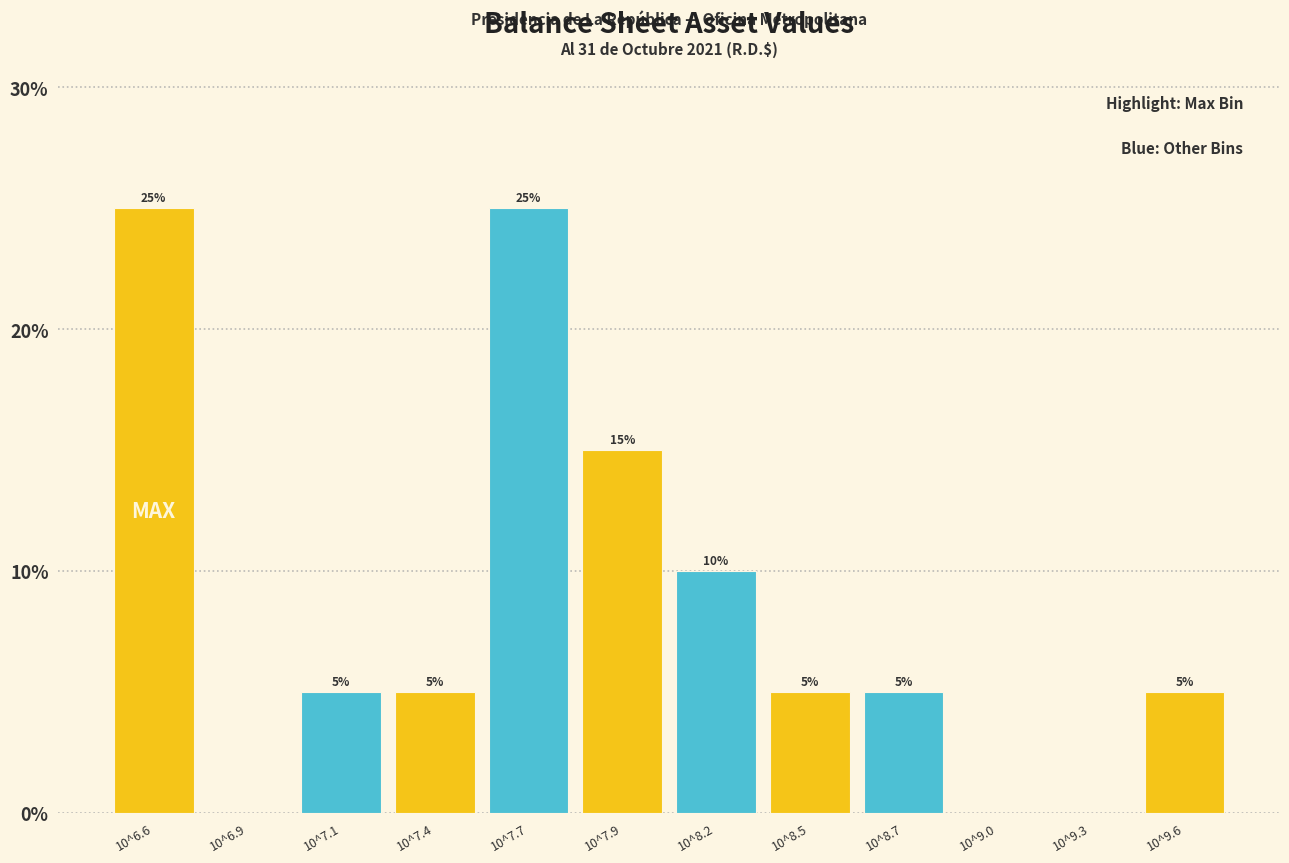

Reading right to left, extract all data points from this chart.

10^9.6=5	10^9.3=0	10^9.0=0	10^8.7=5	10^8.5=5	10^8.2=10	10^7.9=15	10^7.7=25	10^7.4=5	10^7.1=5	10^6.9=0	10^6.6=25